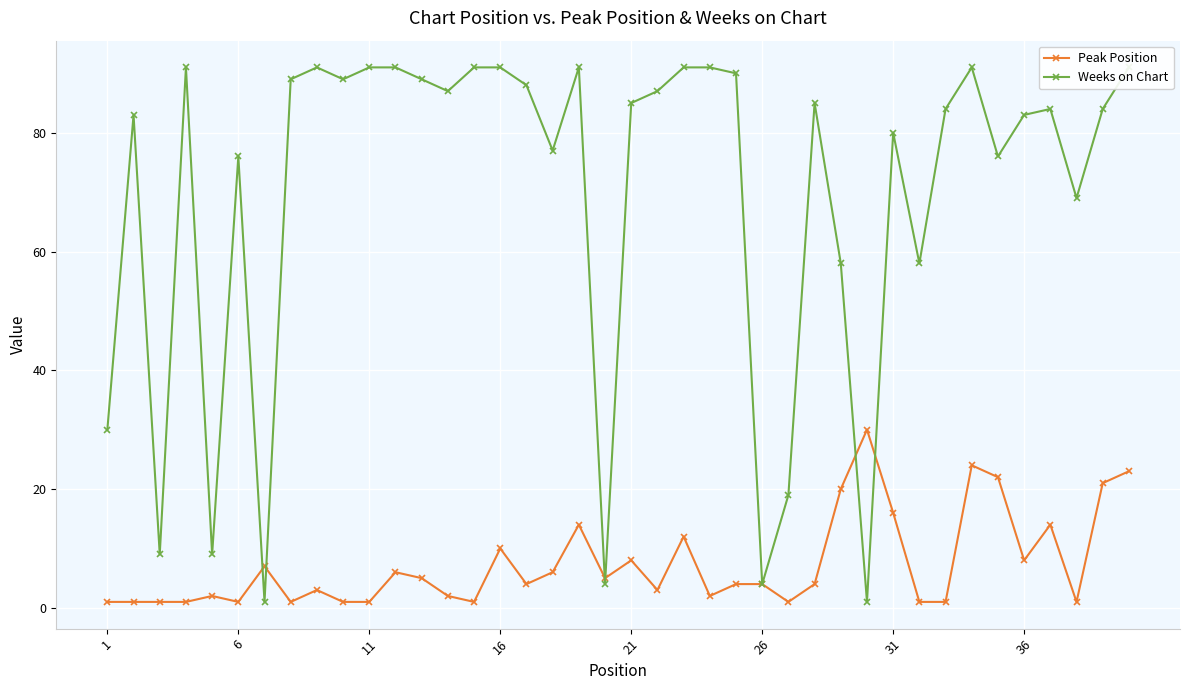

What is the difference between the maximum and minimum values in the Weeks on Chart series?

90